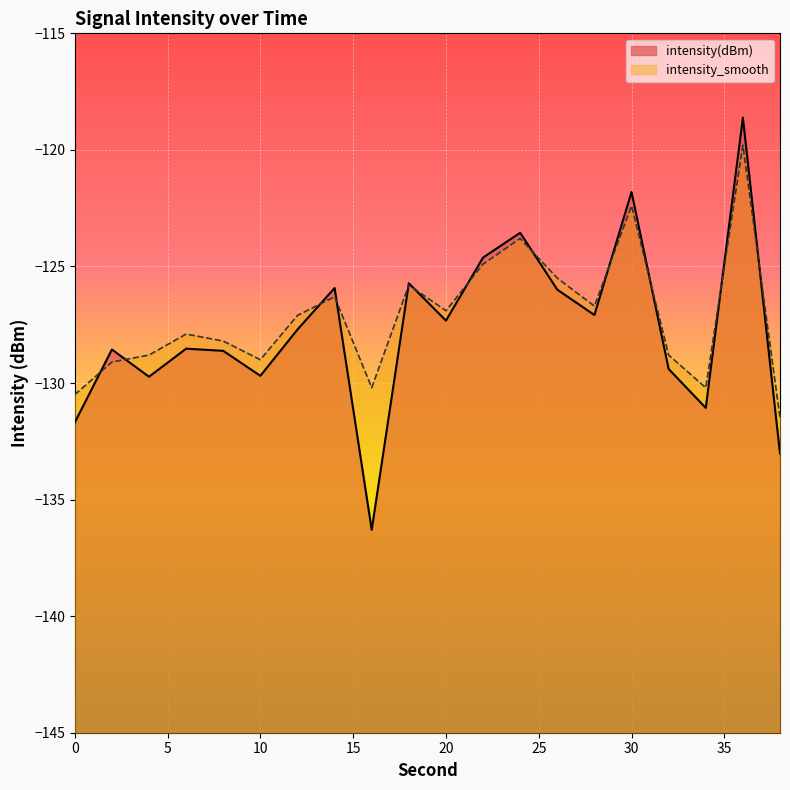

True or false: intensity_smooth has a value of -122.4 at 30.

True